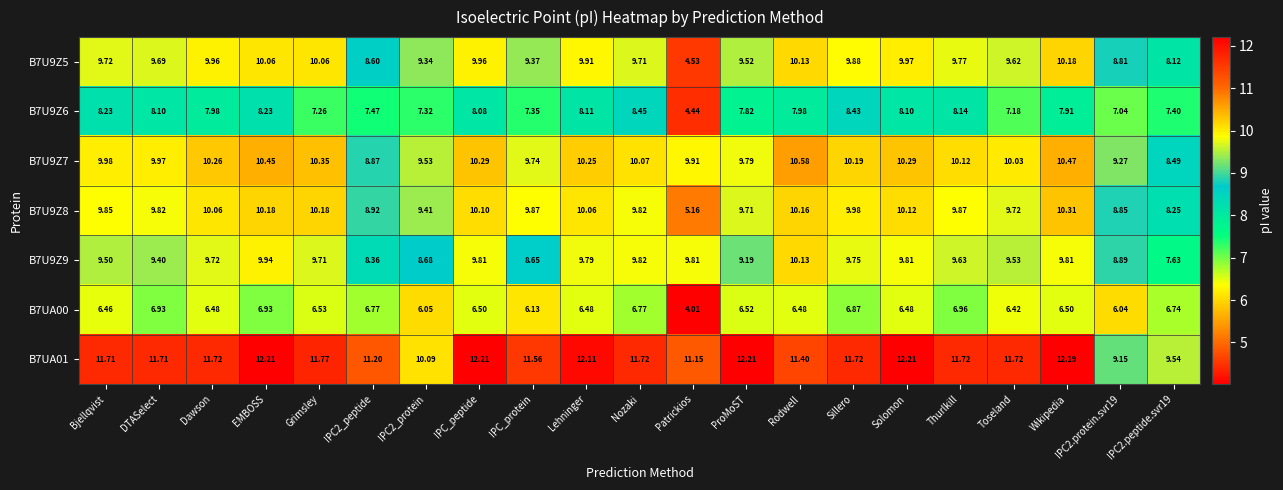

How many distinct data groups are displayed?

7